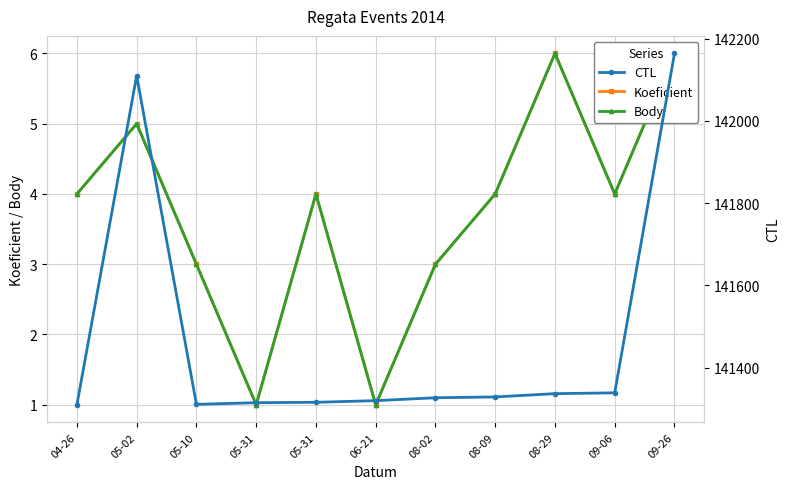

Does the chart display data point markers on the line(s)?

Yes